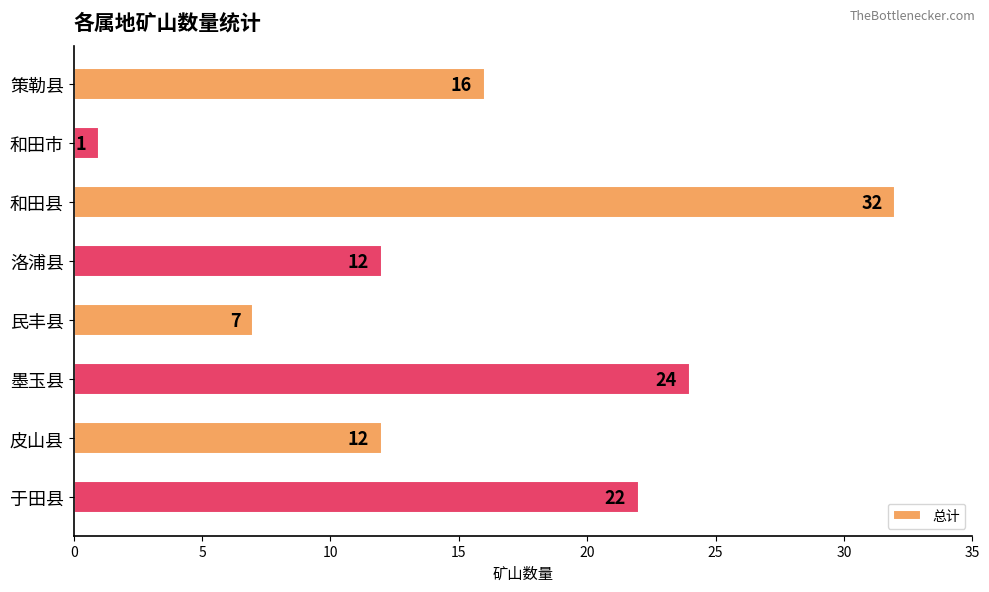

Is it true that the value at 于田县 is 22?

True